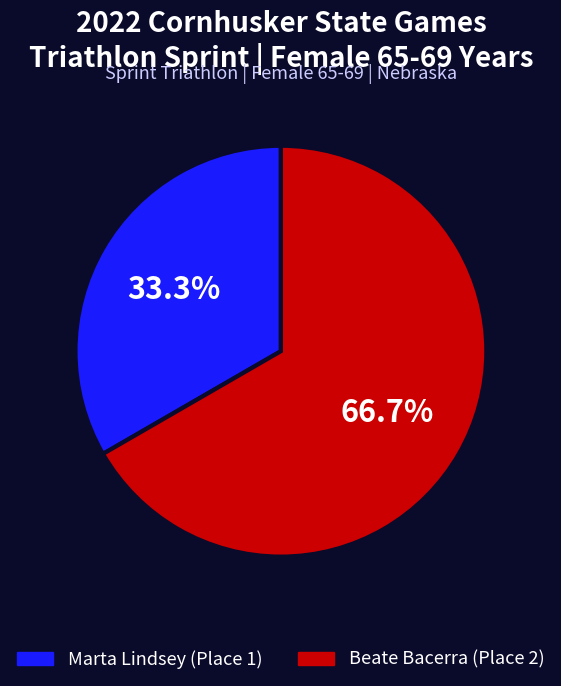

What is the smallest slice in the pie chart?

Marta Lindsey (Place 1)